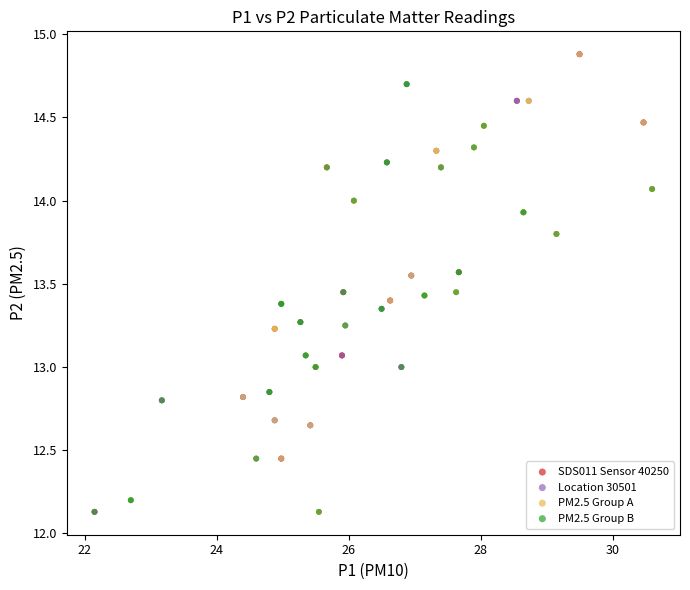

What are all the series names shown in the legend?

SDS011 Sensor 40250, Location 30501, PM2.5 Group A, PM2.5 Group B